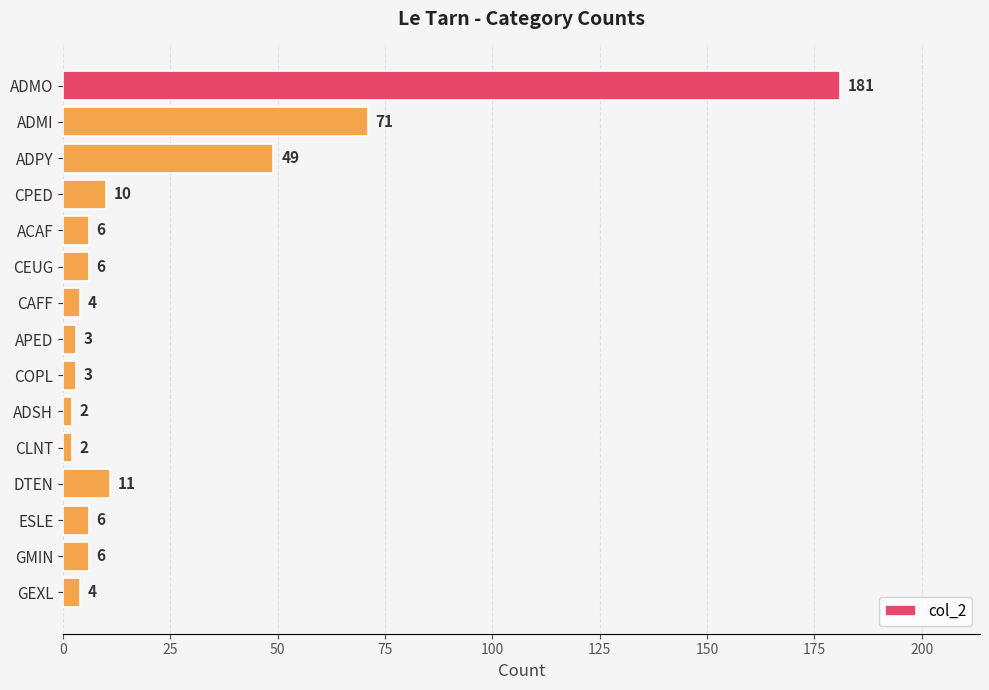

What is the difference between the second highest and second lowest values?

69